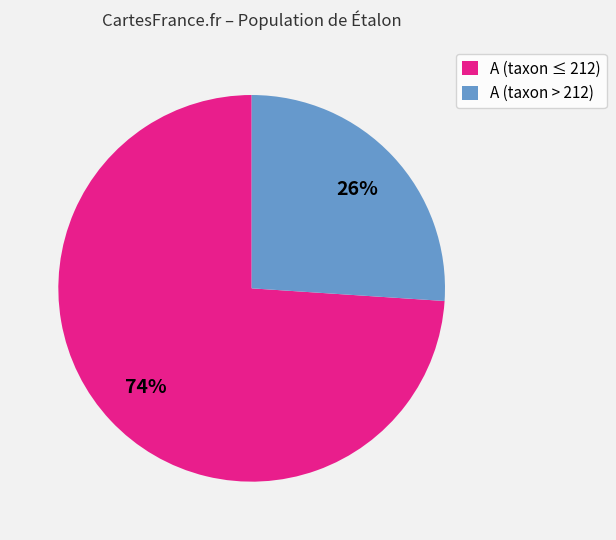

How many slices are in this pie chart?

2